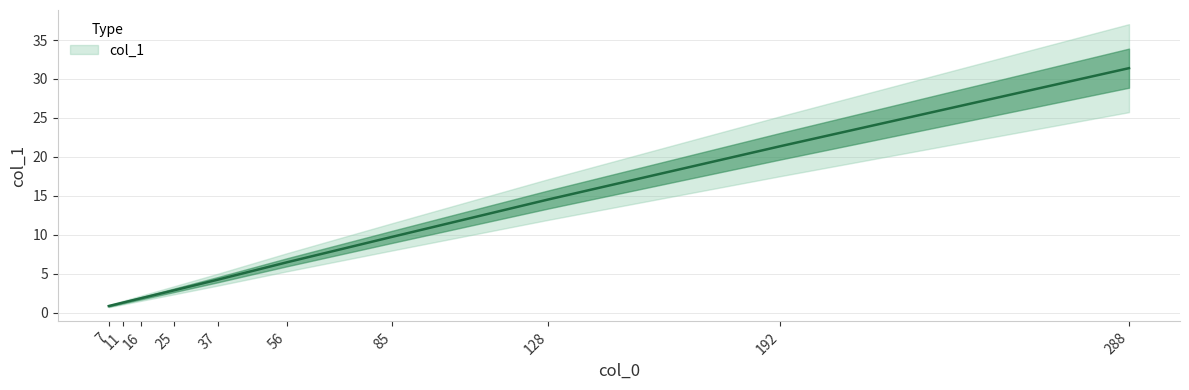

Rank the categories by value from highest to lowest.

288, 192, 128, 85, 56, 37, 25, 16, 11, 7